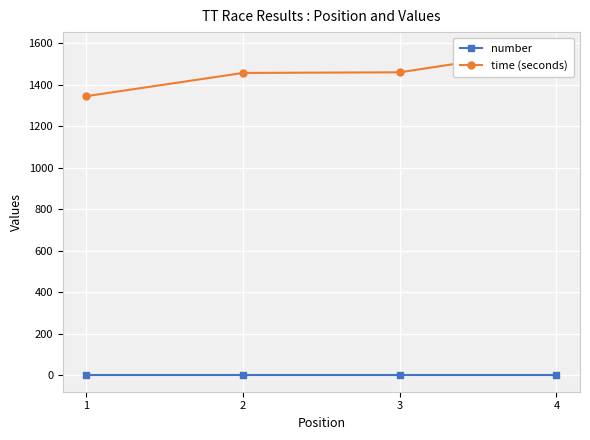

What is the spread (max minus min) of values at 2?

1458